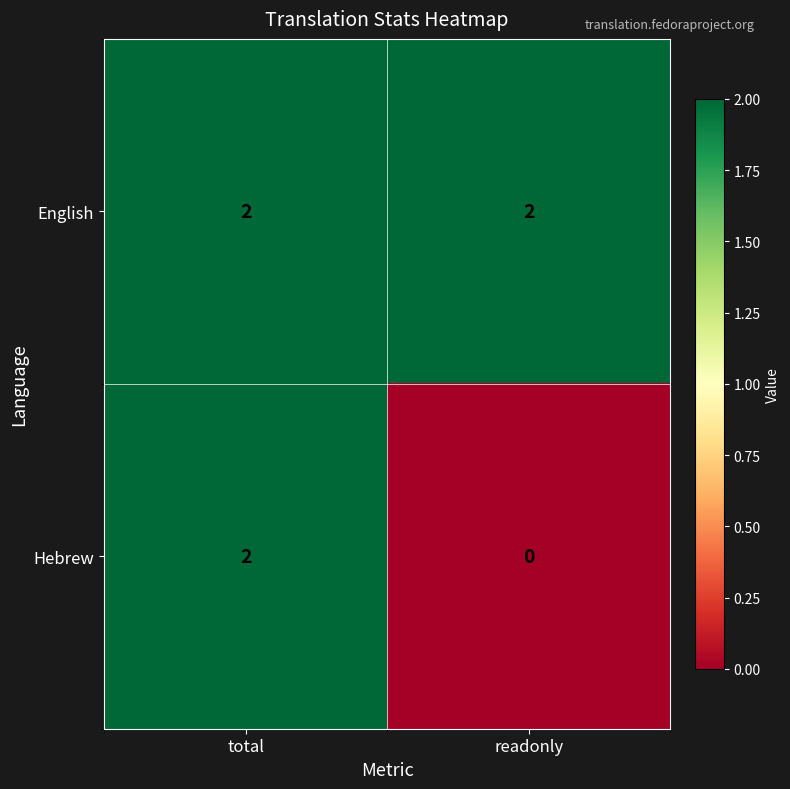

What is the sum of all English values?

4